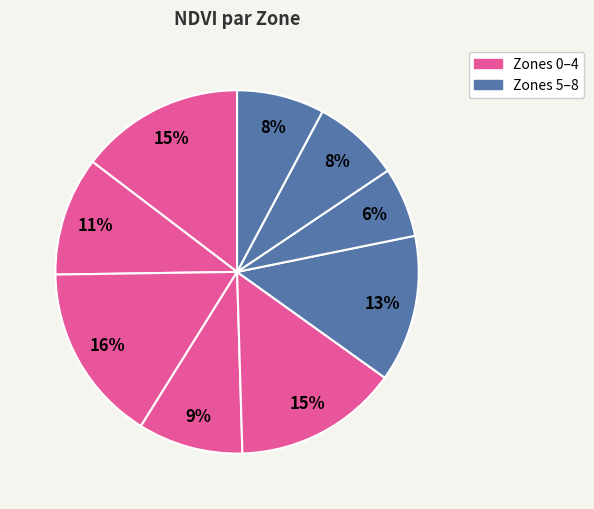

Count the number of slices in the pie.

9